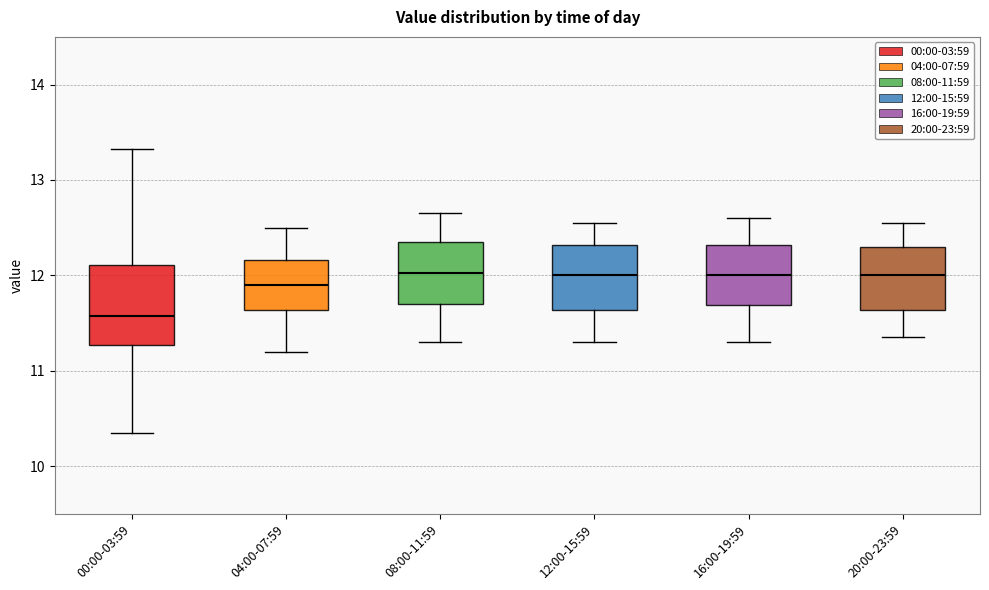

Reading left to right, read every box against the y-axis: the position of its median line, the range the box covers, and the ends of its whiskers. The values are not printed on the chart, so give them approximately, as read against the axis.

00:00-03:59: median 11.6, box 11.3 to 12.1, whiskers 10.4 to 13.3
04:00-07:59: median 11.9, box 11.6 to 12.2, whiskers 11.2 to 12.5
08:00-11:59: median 12.0, box 11.7 to 12.4, whiskers 11.3 to 12.7
12:00-15:59: median 12.0, box 11.6 to 12.3, whiskers 11.3 to 12.6
16:00-19:59: median 12.0, box 11.7 to 12.3, whiskers 11.3 to 12.6
20:00-23:59: median 12.0, box 11.6 to 12.3, whiskers 11.4 to 12.6